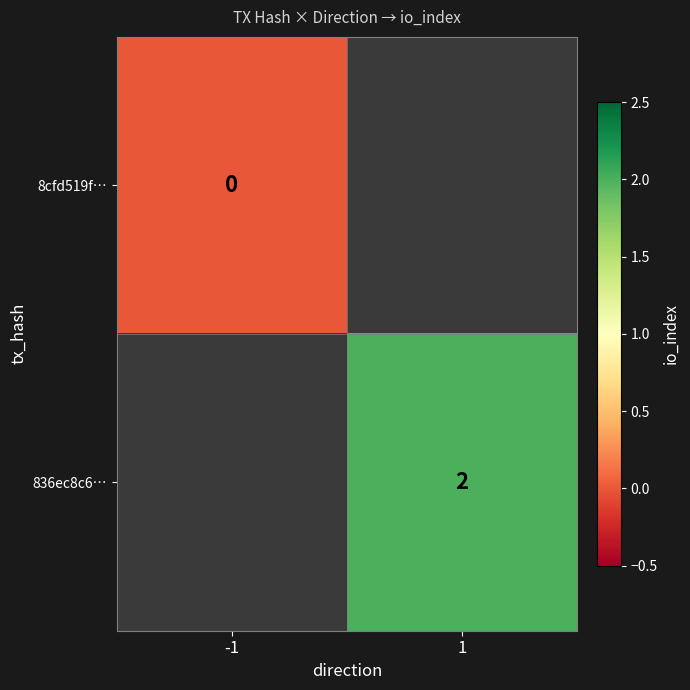

True or false: 836ec8c6… has a value of 3 at 1.

False